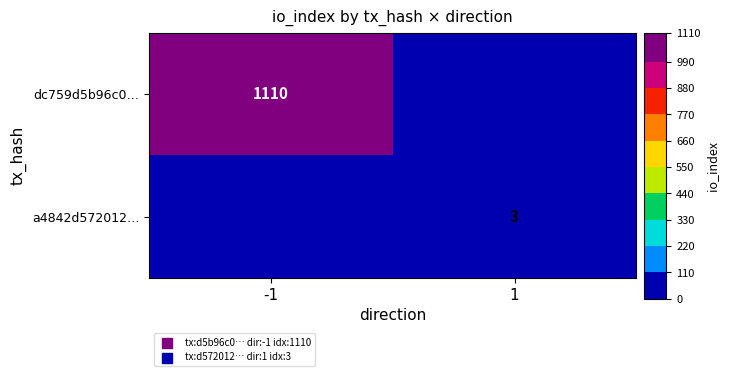

Is it true that a4842d572012… equals 4 at 1?

False